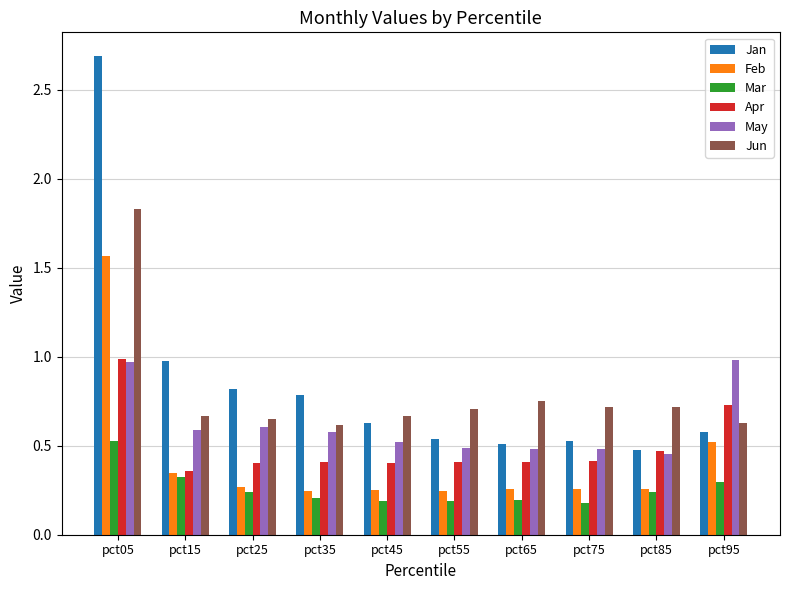

At which category is the sum across all series the highest?

pct05